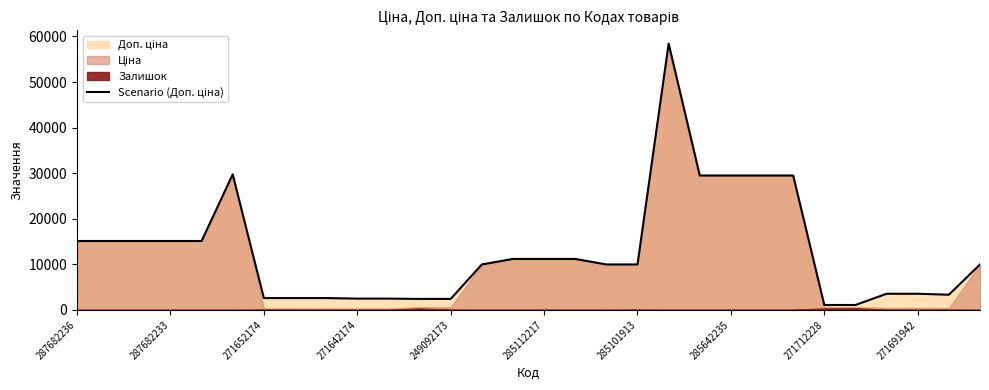

How many values are below 9974?

12